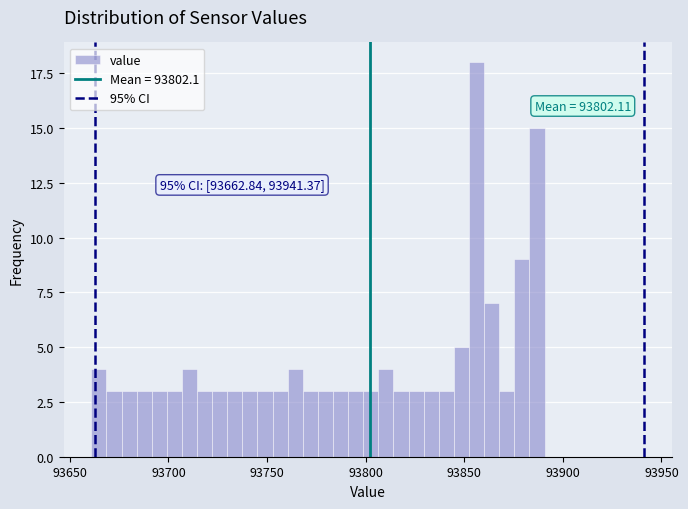

Read against the x-axis, roughly where is the centre of the tallest bar?

93855